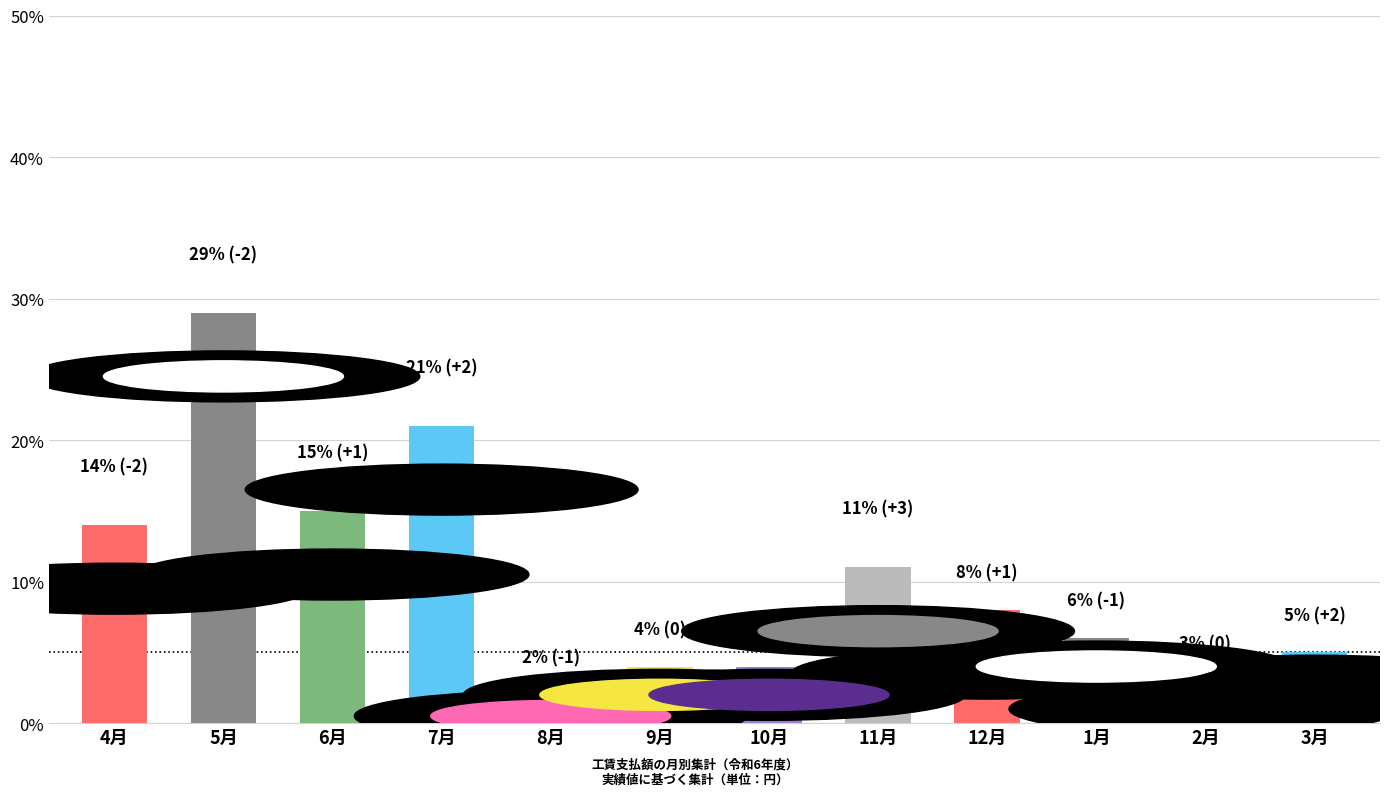

Between 2月 and 11月, which is larger?

11月